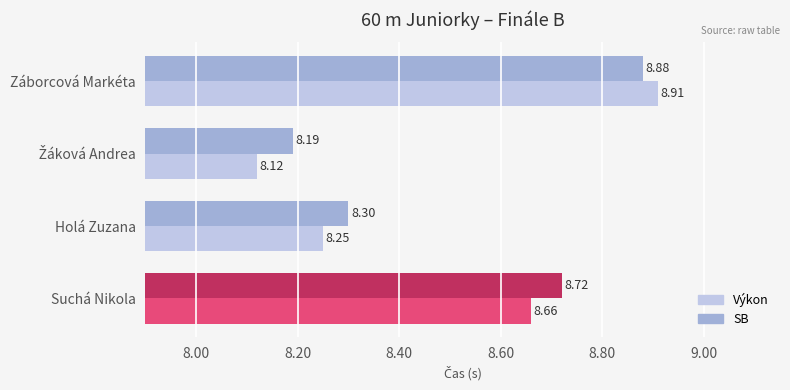

What is the difference between the maximum and second lowest values in the Výkon series?

0.7